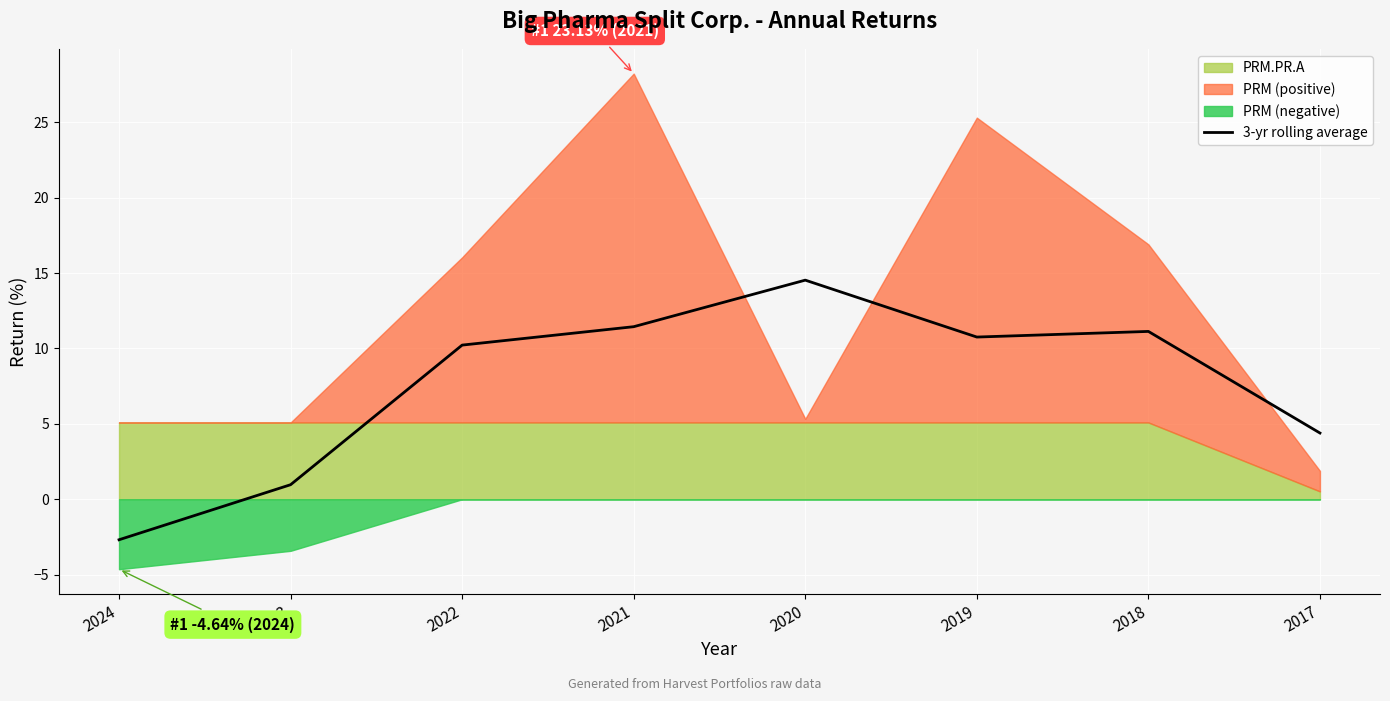

What value does the data have at 2023?

1.0